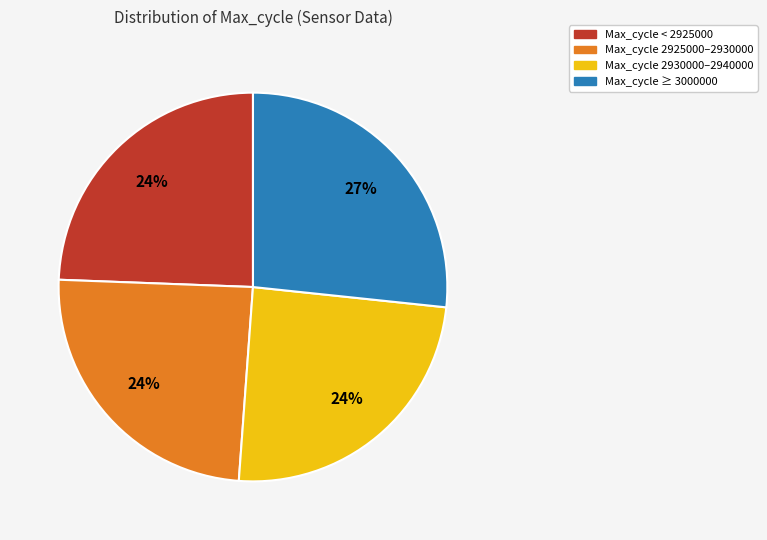

Is there any slice that represents more than half of the pie?

No